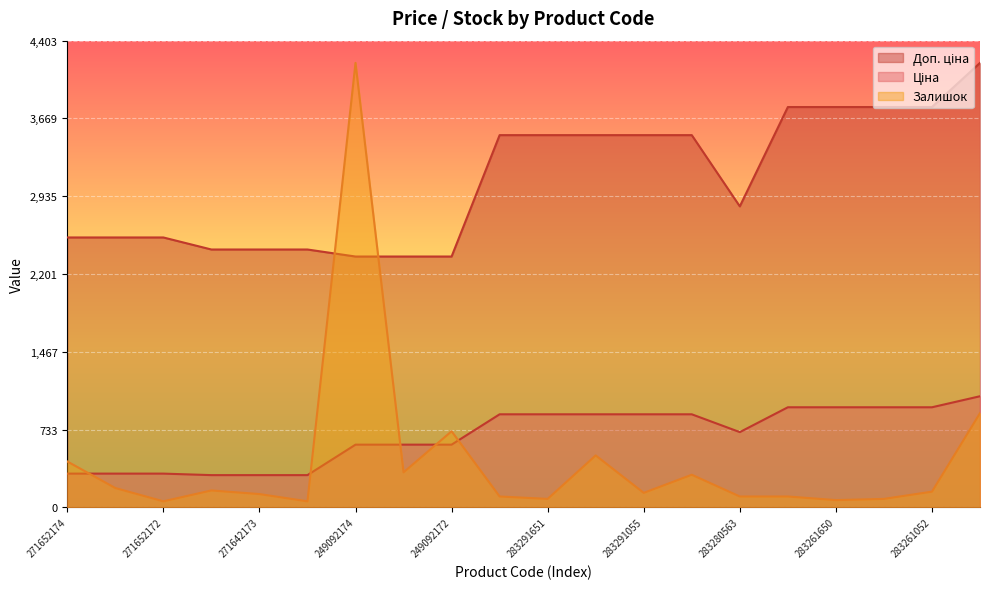

At how many categories does at least one series exceed 1133?

20